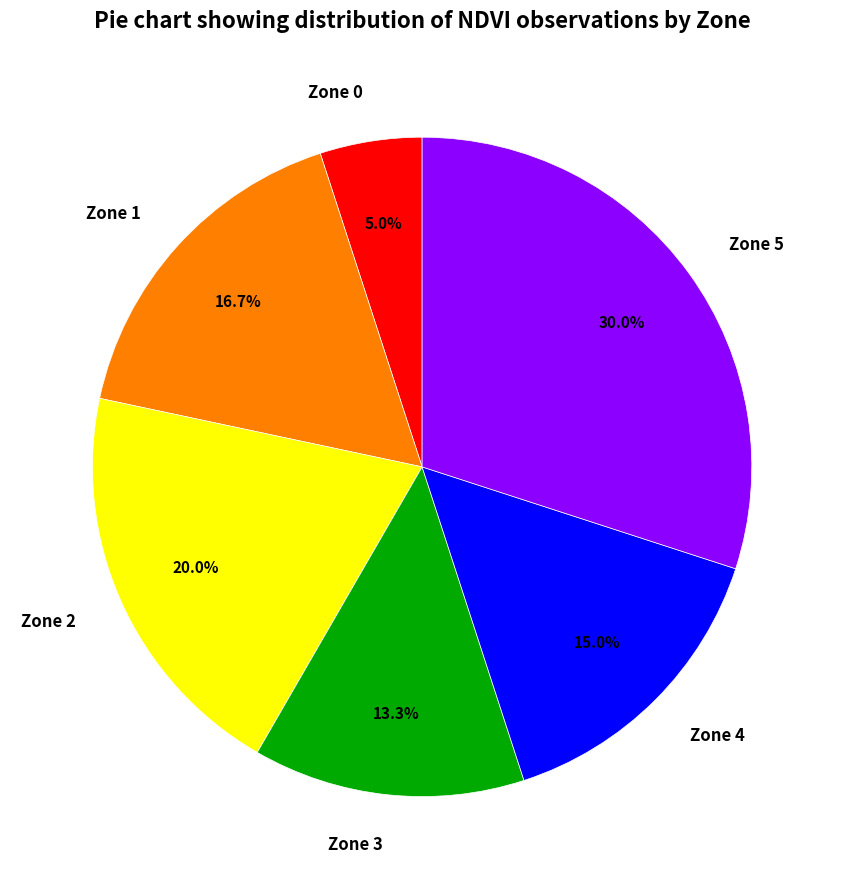

Is it true that Zone 4 is 15% of the pie?

True